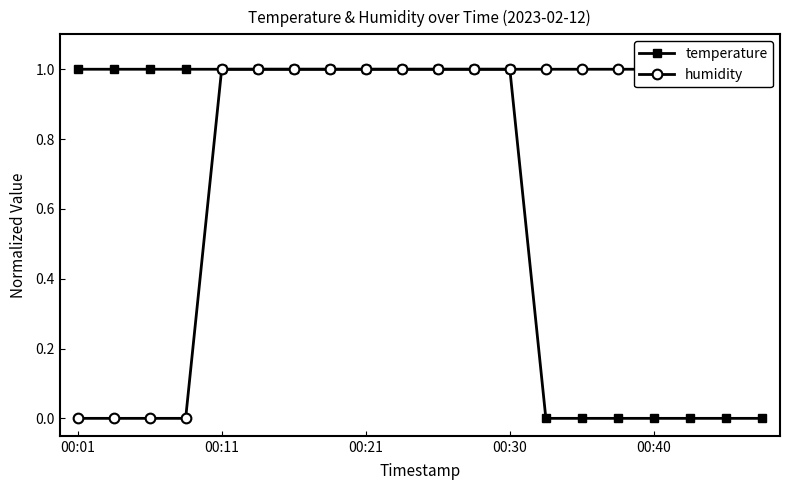

What is the difference between the maximum and minimum values in the temperature series?

1